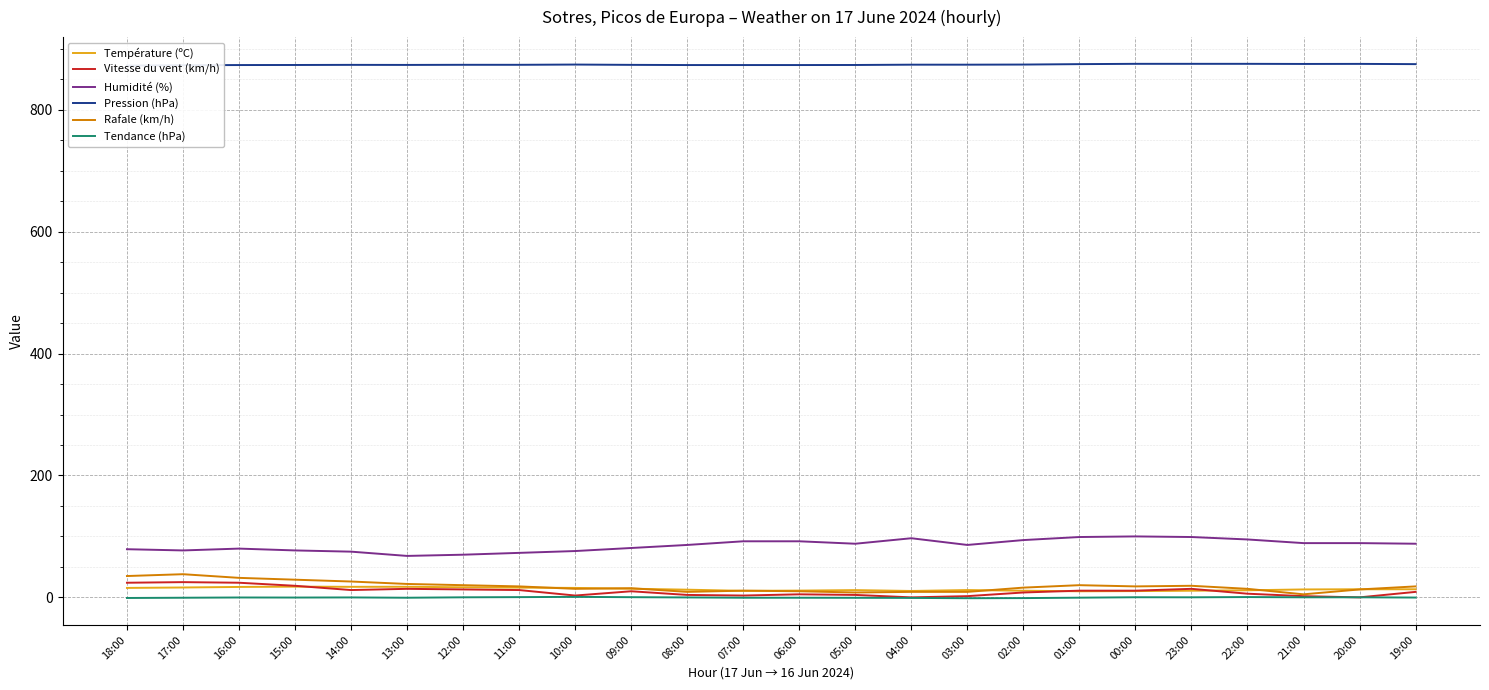

At which category does Humidité (%) reach its first local valley?

17:00